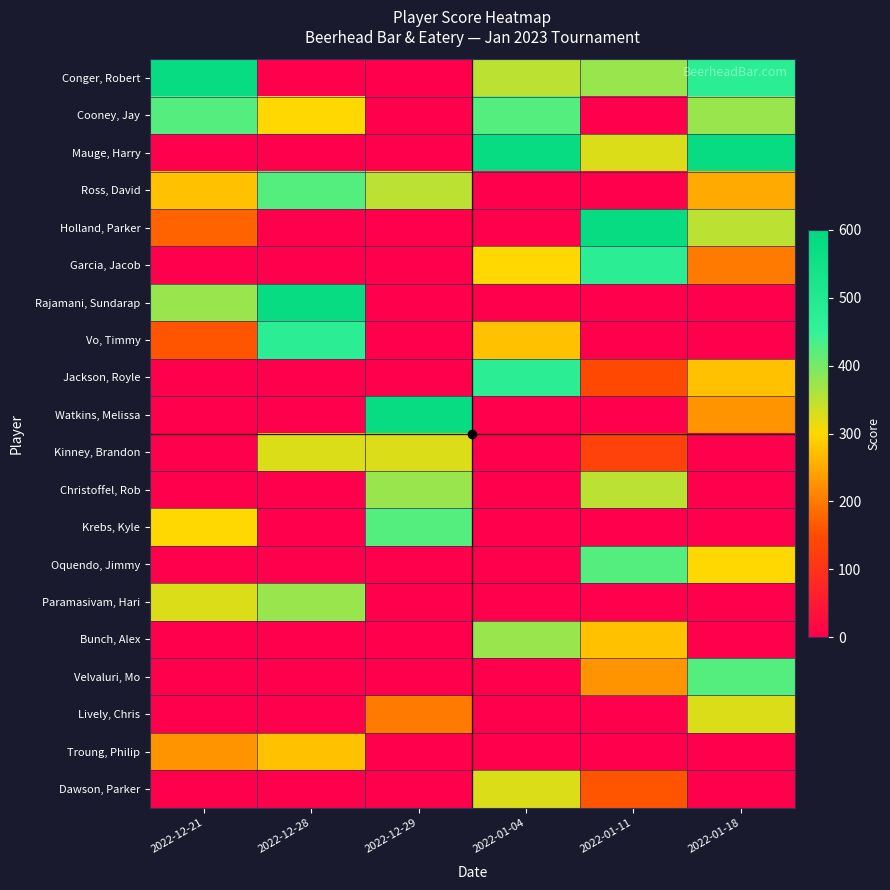

At which category is the sum across all series the highest?

2022-01-18